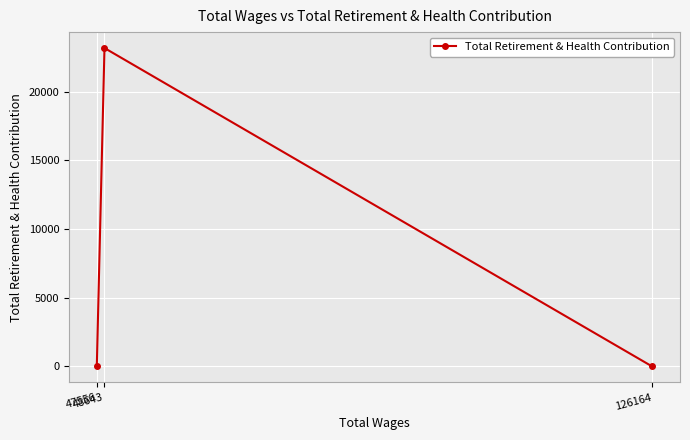

What is the difference between the values at 48643 and 126164?

23169